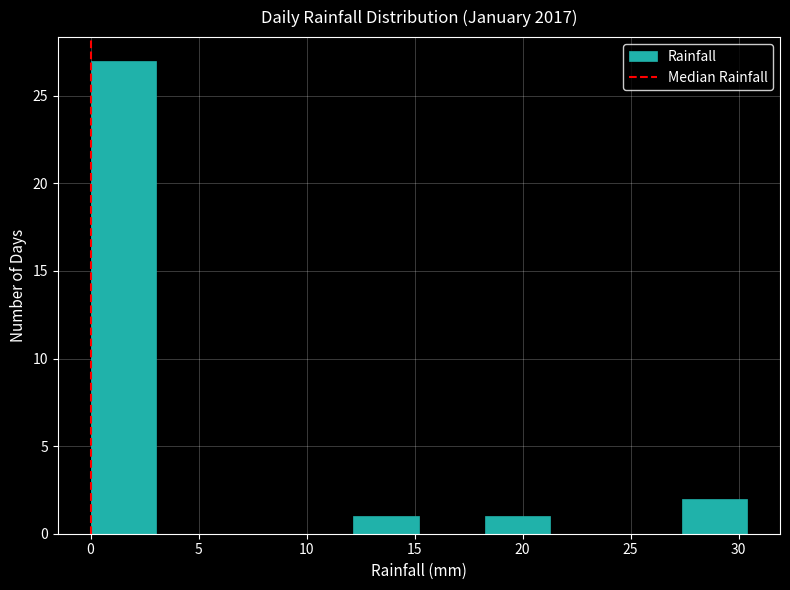

Reading left to right, list every bar in this chart as the range it spans on the x-axis followed by its height. Neither the bar edges nor the heights are printed on the chart, so give them approximately, as read against the axes.

0.0 to 3.0: 27
3.0 to 6.0: 0
6.0 to 9.0: 0
9.0 to 12.0: 0
12.0 to 15.0: 1
15.0 to 18.0: 0
18.0 to 21.5: 1
21.5 to 24.5: 0
24.5 to 27.5: 0
27.5 to 30.5: 2